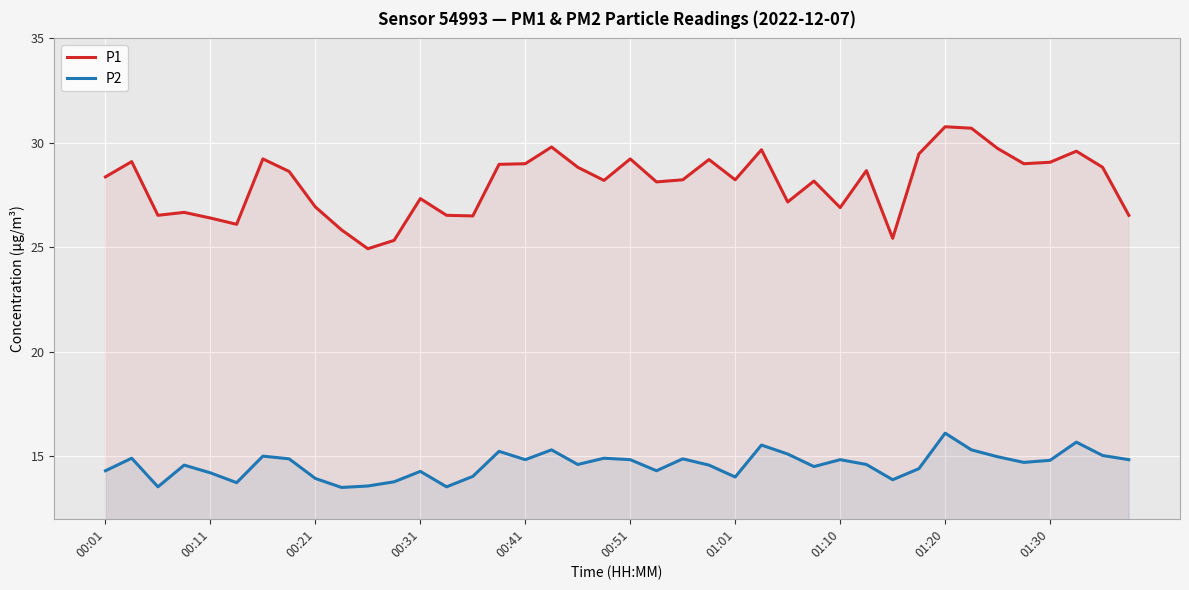

What is the total value across all series at 29?

43.3